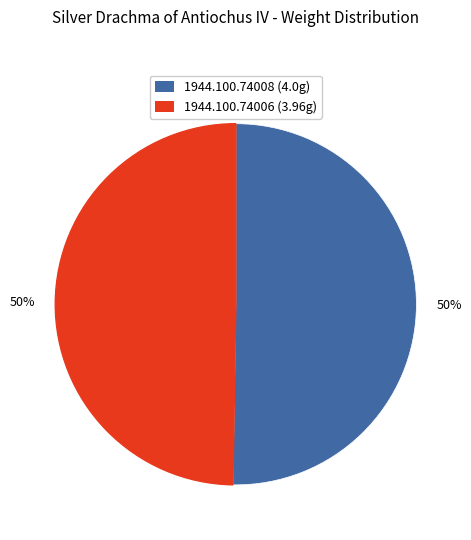

What percentage is the 1944.100.74006 slice, to the nearest percent?

50%